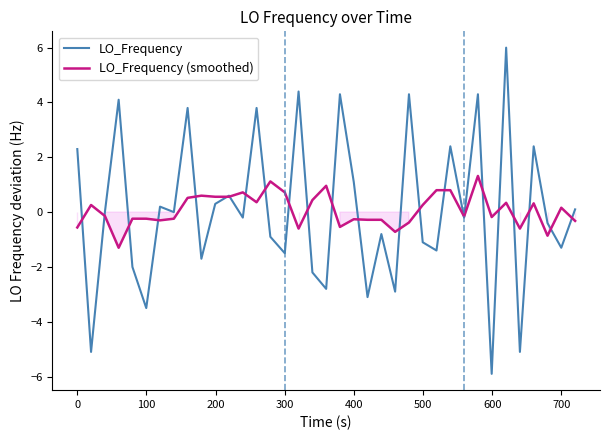

How many values in LO_Frequency (smoothed) are below zero?

19